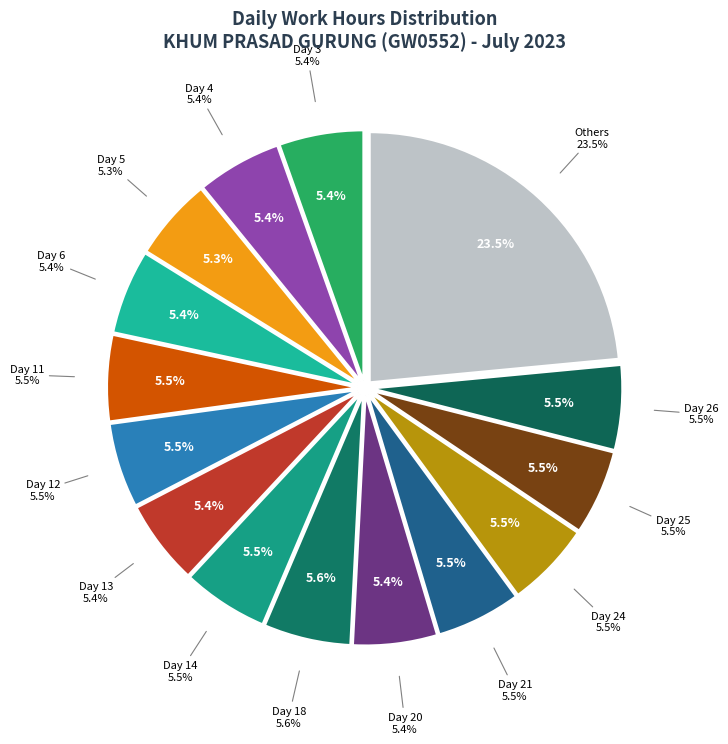

To the nearest percent, what portion does Day 22 represent?

4%